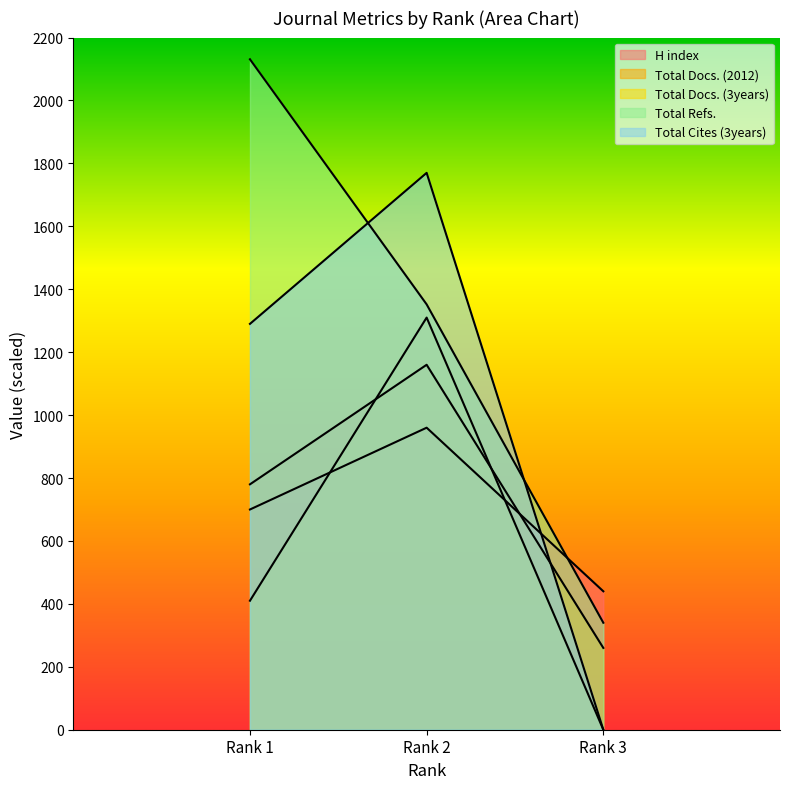

Reading left to right, what are all the values shown in this chart?

H index: 700	960	440
Total Docs. (2012): 780	1160	260
Total Docs. (3years): 410	1310	0
Total Refs.: 2131	1352	340
Total Cites (3years): 1290	1770	0